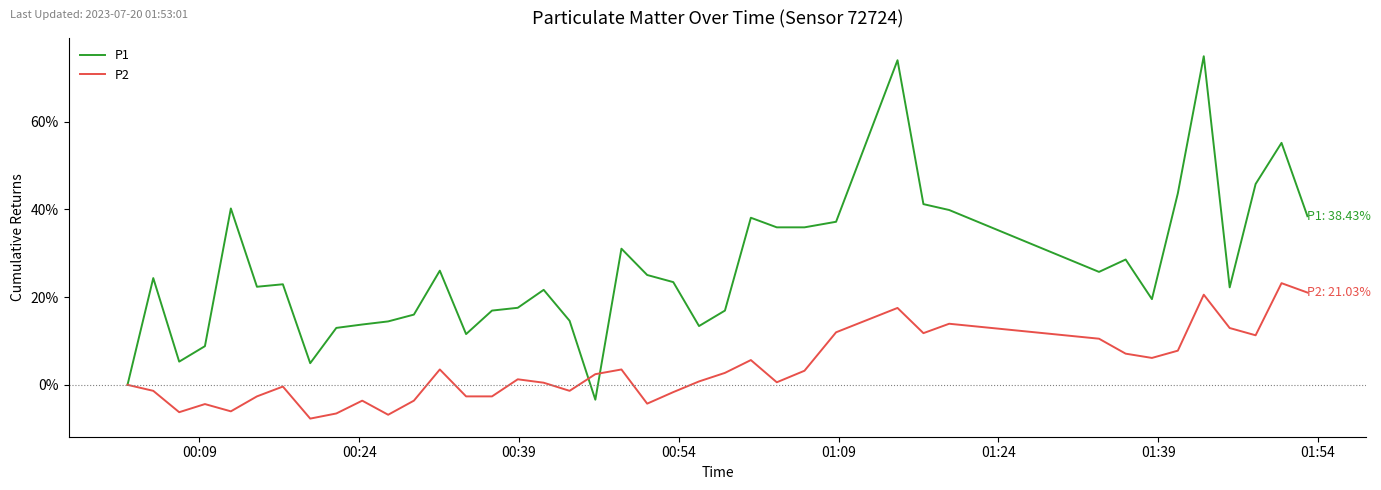

What is the smallest value displayed?

-7.7